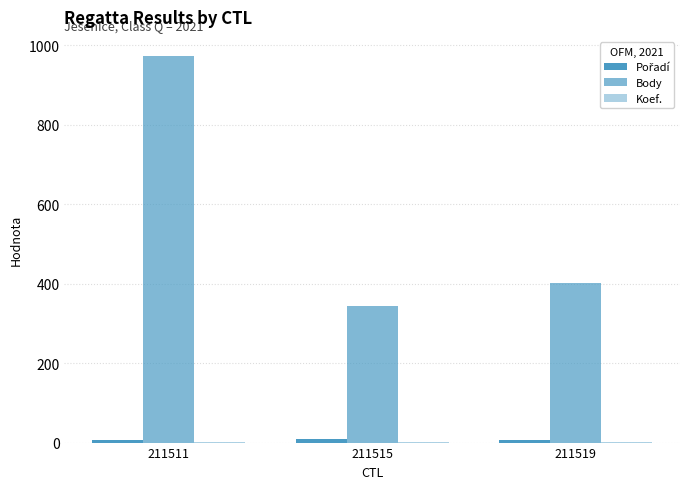

At which category is the sum across all series the highest?

211511